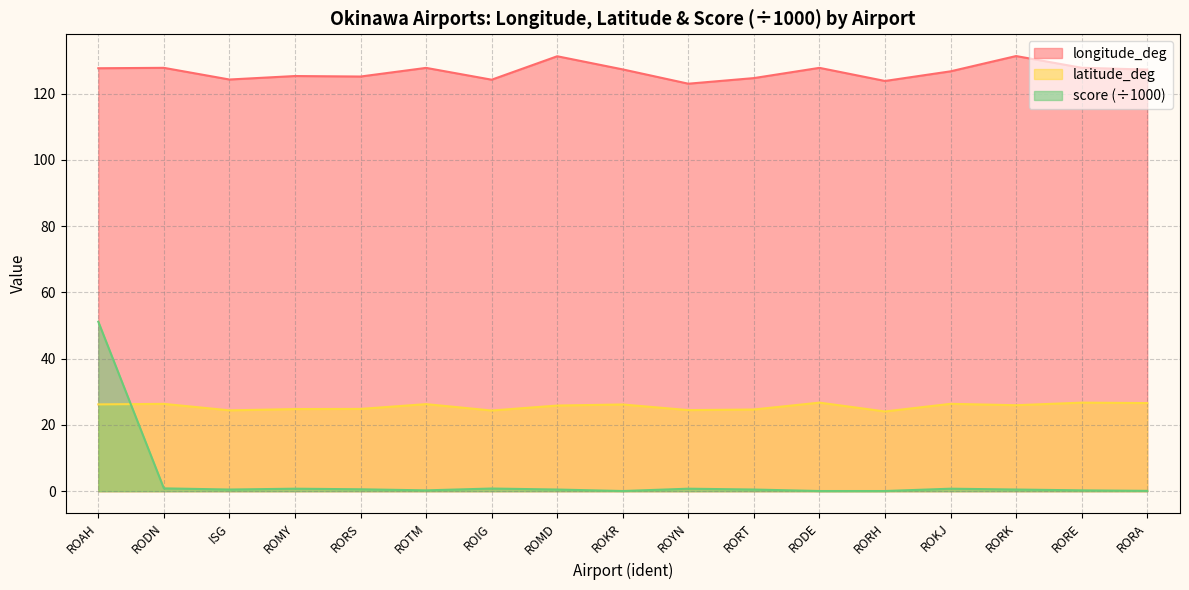

What is the sum of the longitude_deg values at RORH and RORA?

251.0